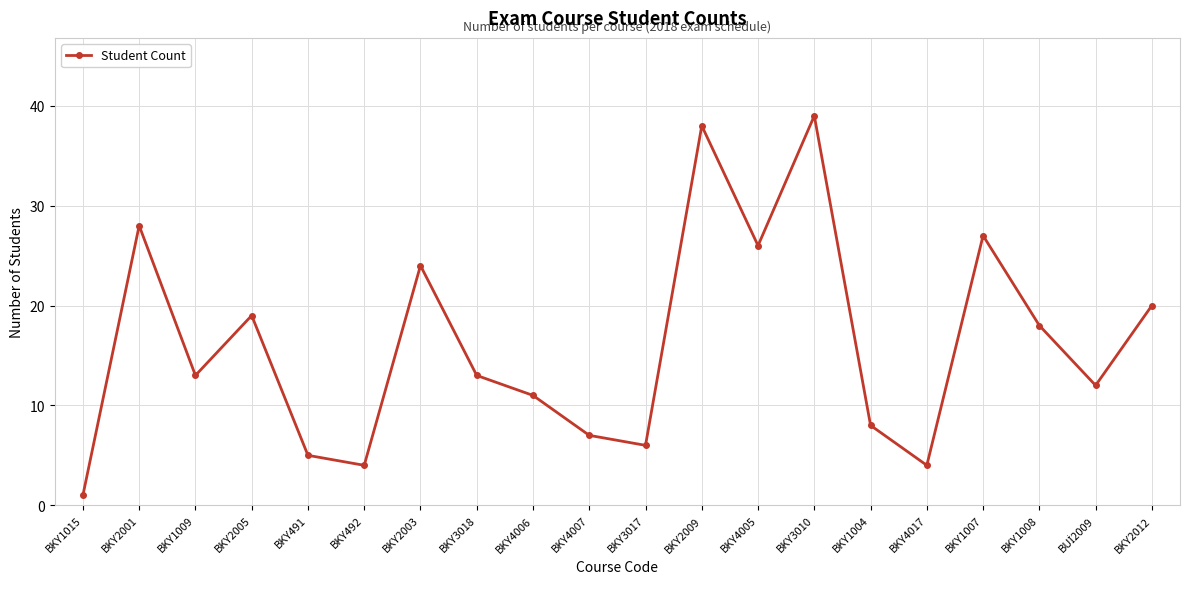

What is the value of the 18th point from the left?

18